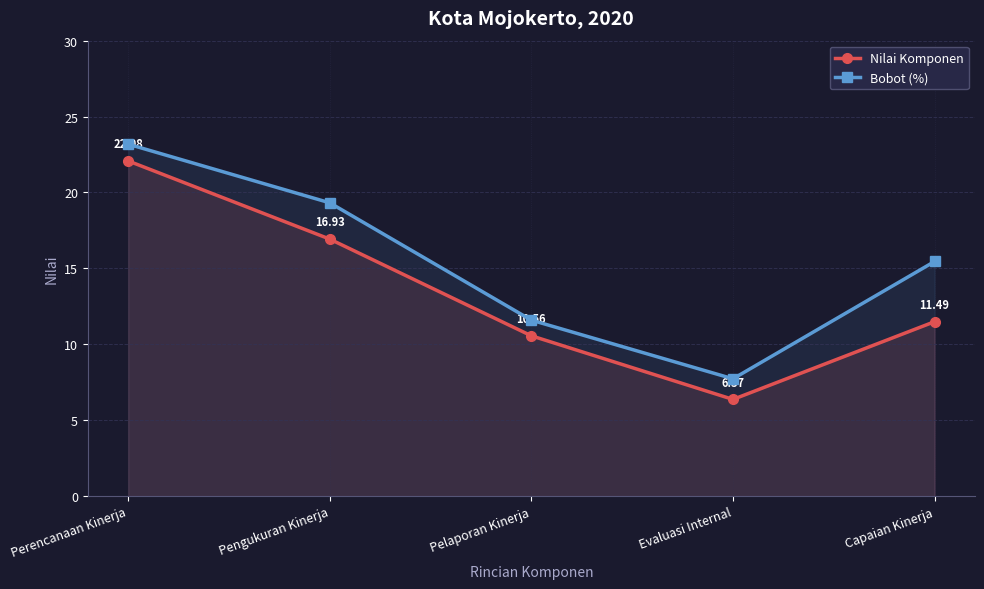

Is the value of Nilai Komponen at Perencanaan Kinerja greater than the value of Bobot (%) at Perencanaan Kinerja?

No